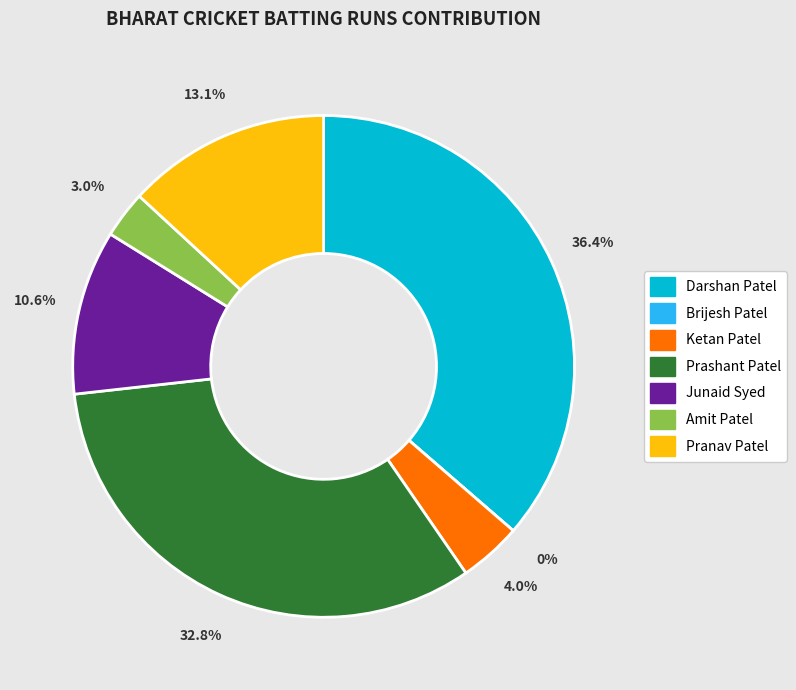

The Pranav Patel slice represents 7% of the pie. True or false?

False